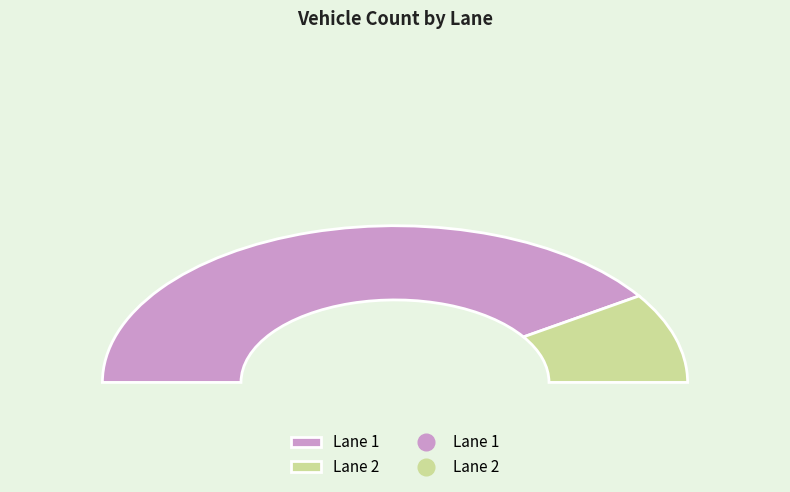

To the nearest percent, what is the average slice percentage?

50%